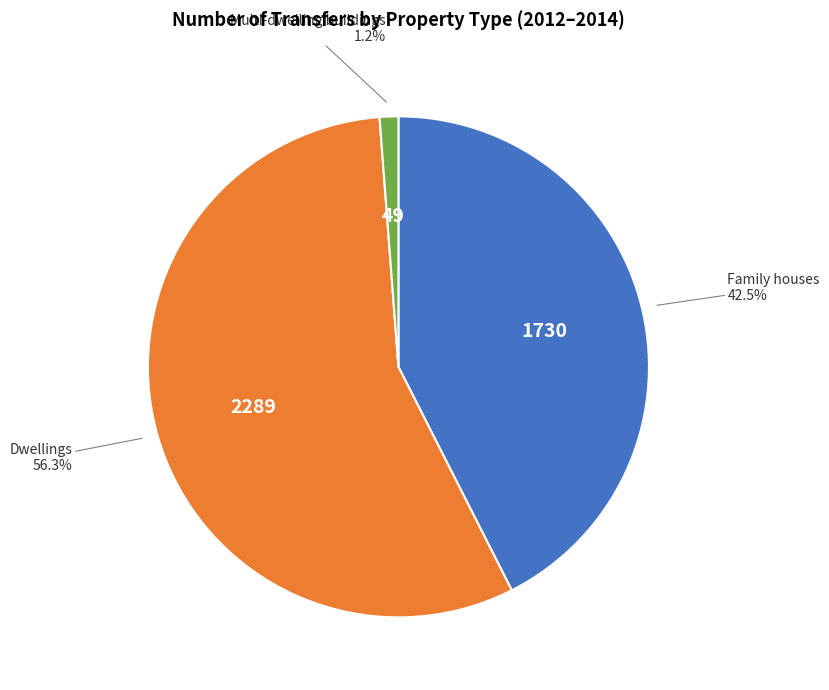

To the nearest percent, what is the average slice percentage?

33%